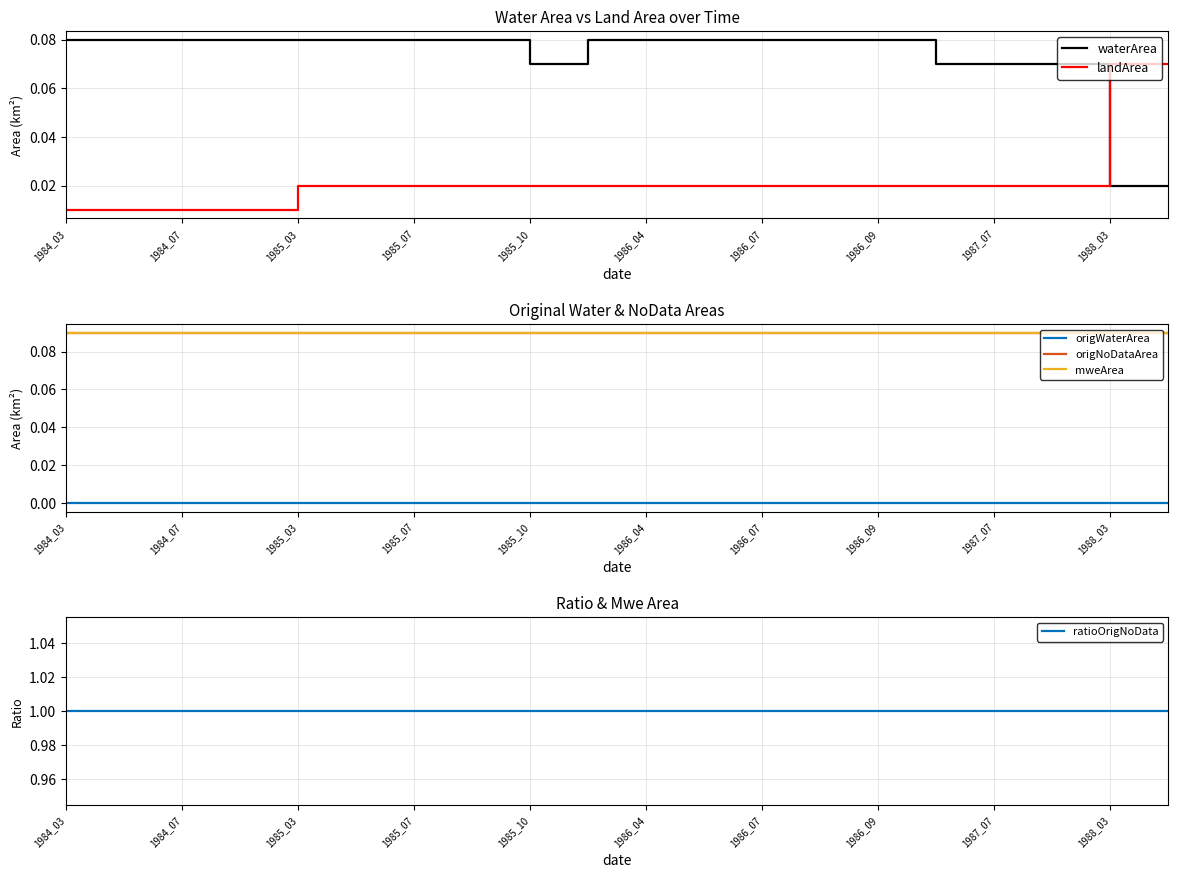

True or false: landArea and waterArea intersect in this chart.

True